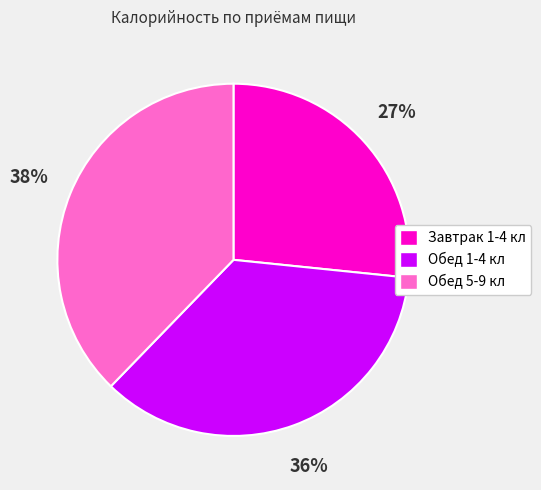

True or false: Обед 1-4 кл accounts for 36% of the total.

True